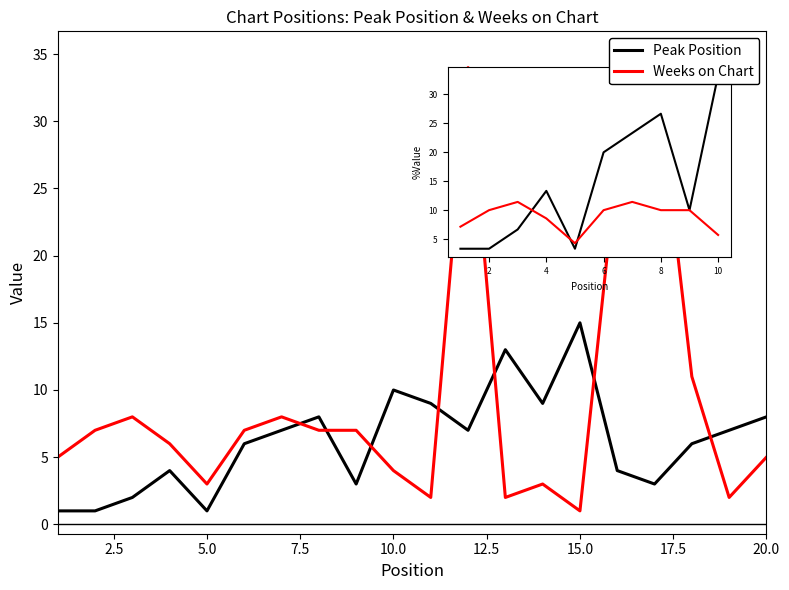

Which series ends up on top after the final intersection of Weeks on Chart and Peak Position?

Peak Position